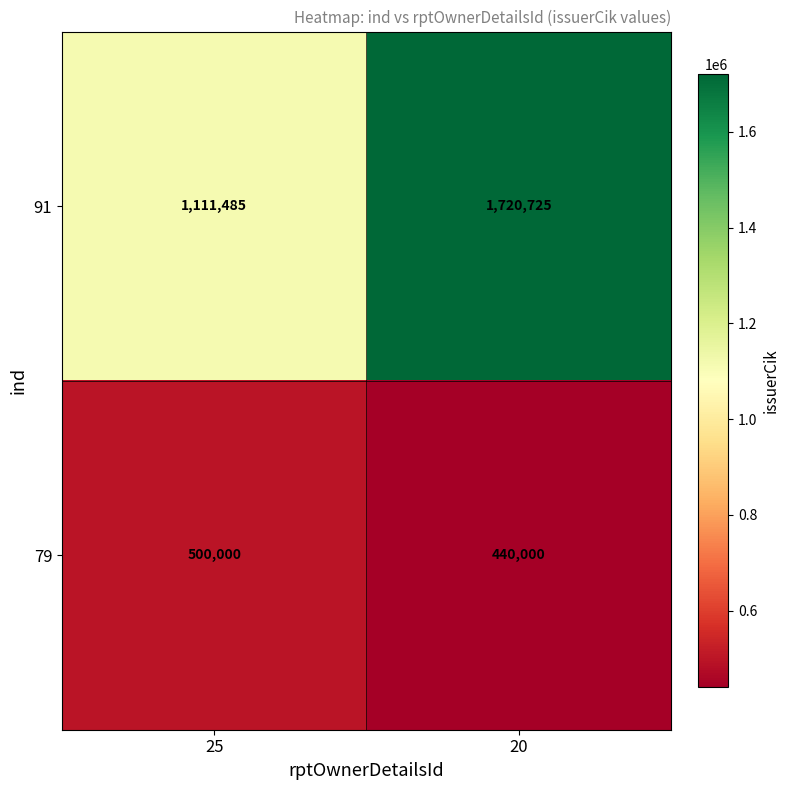

Which series has the largest range (max minus min)?

91